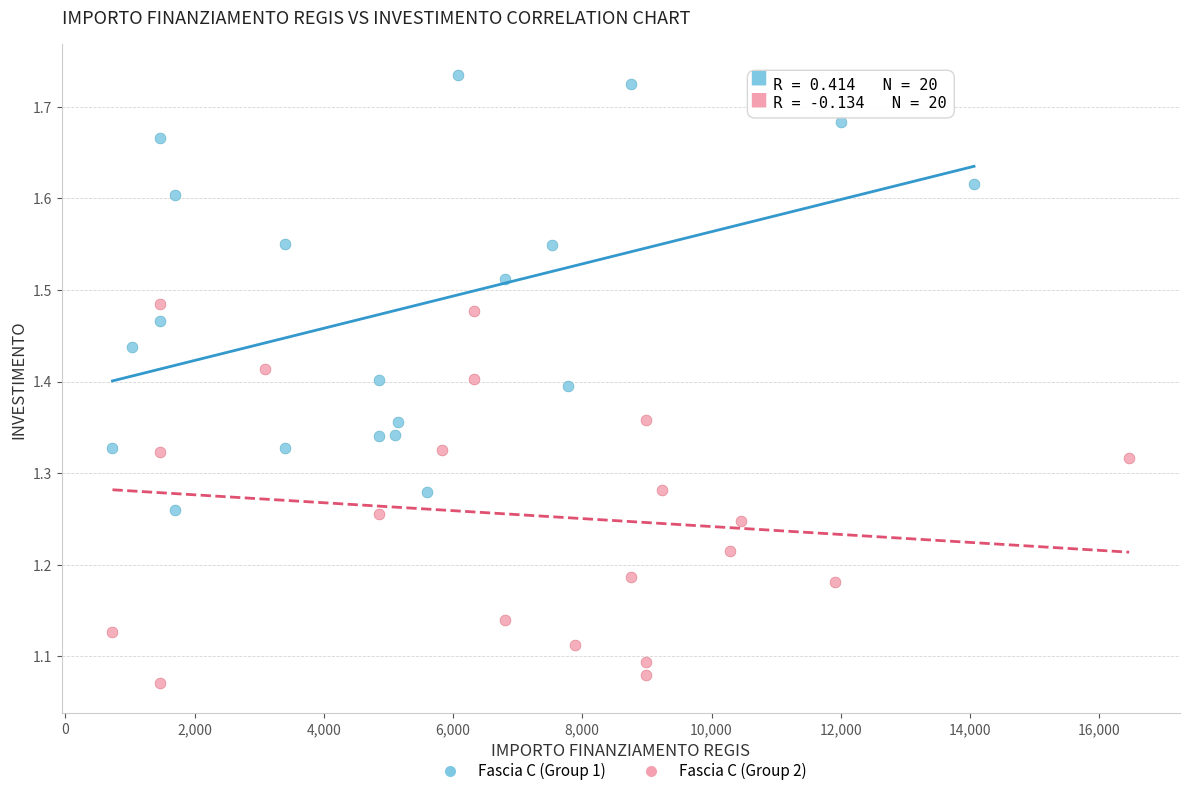

Which series contains the lowest Y value?

Fascia C (Group 2)